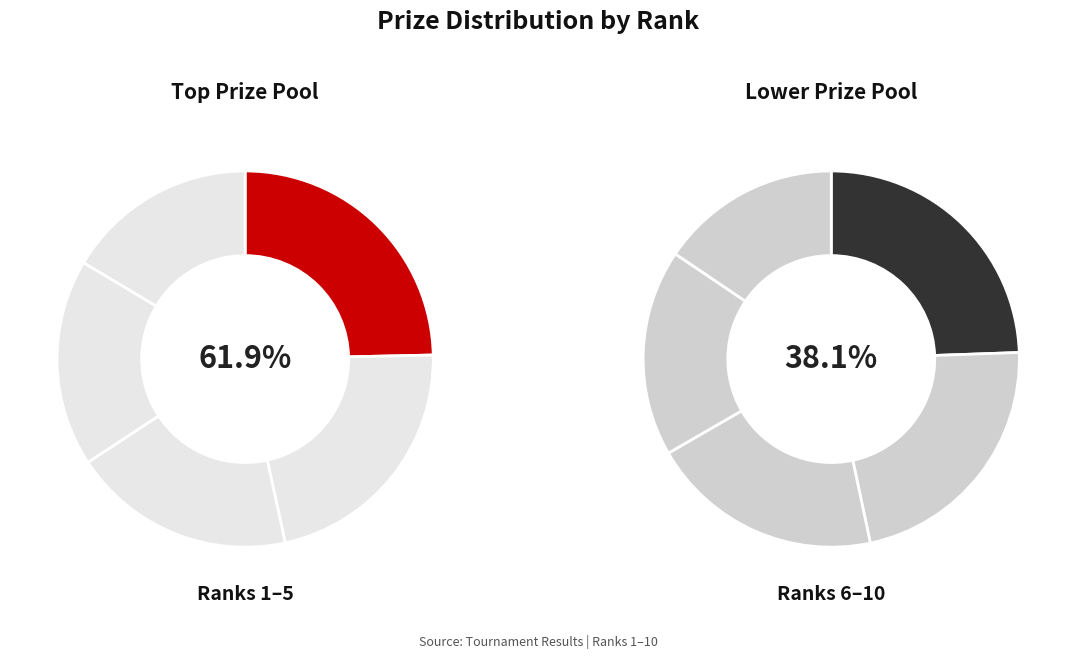

True or false: 4 accounts for 2% of the total.

False